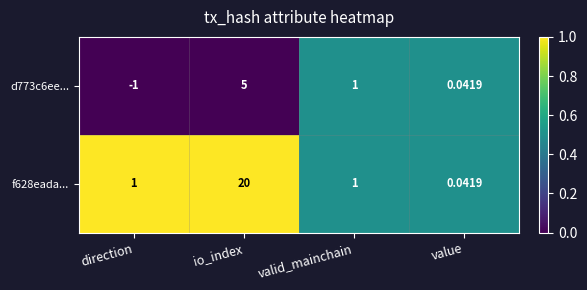

At which category is the sum across all series the highest?

io_index